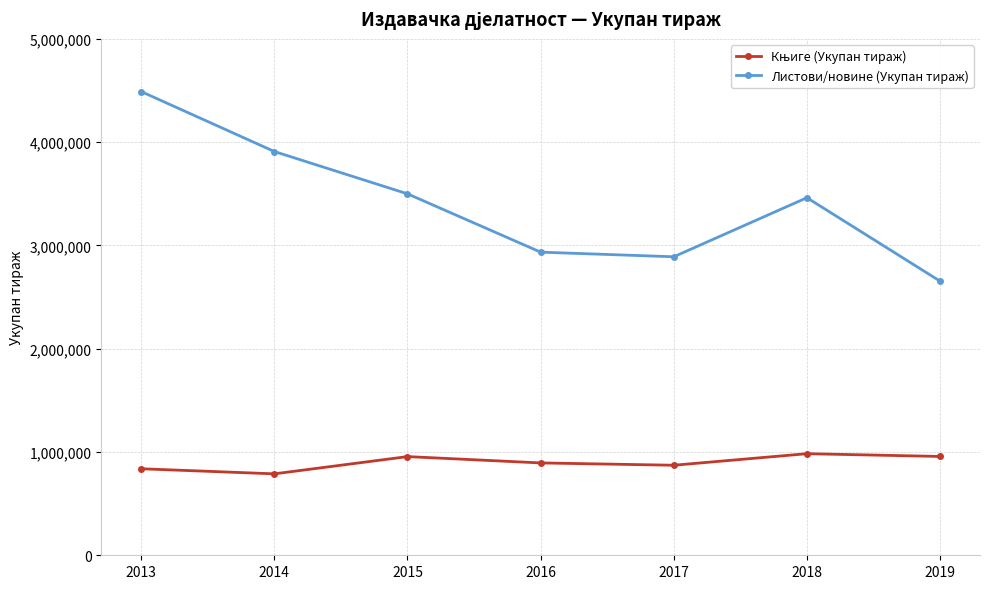

What is the value of the Листови/новине (Укупан тираж) point at the 4th from the left?

2934566